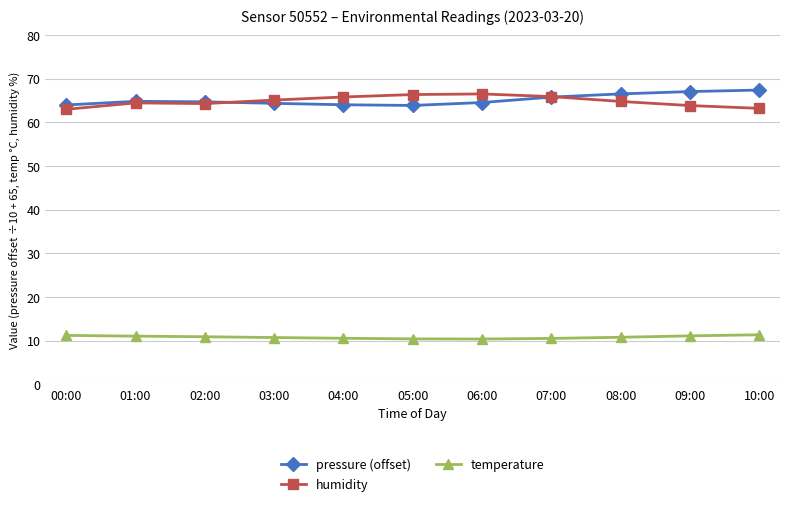

What is the difference between the maximum and minimum values in the pressure (offset) series?

3.5